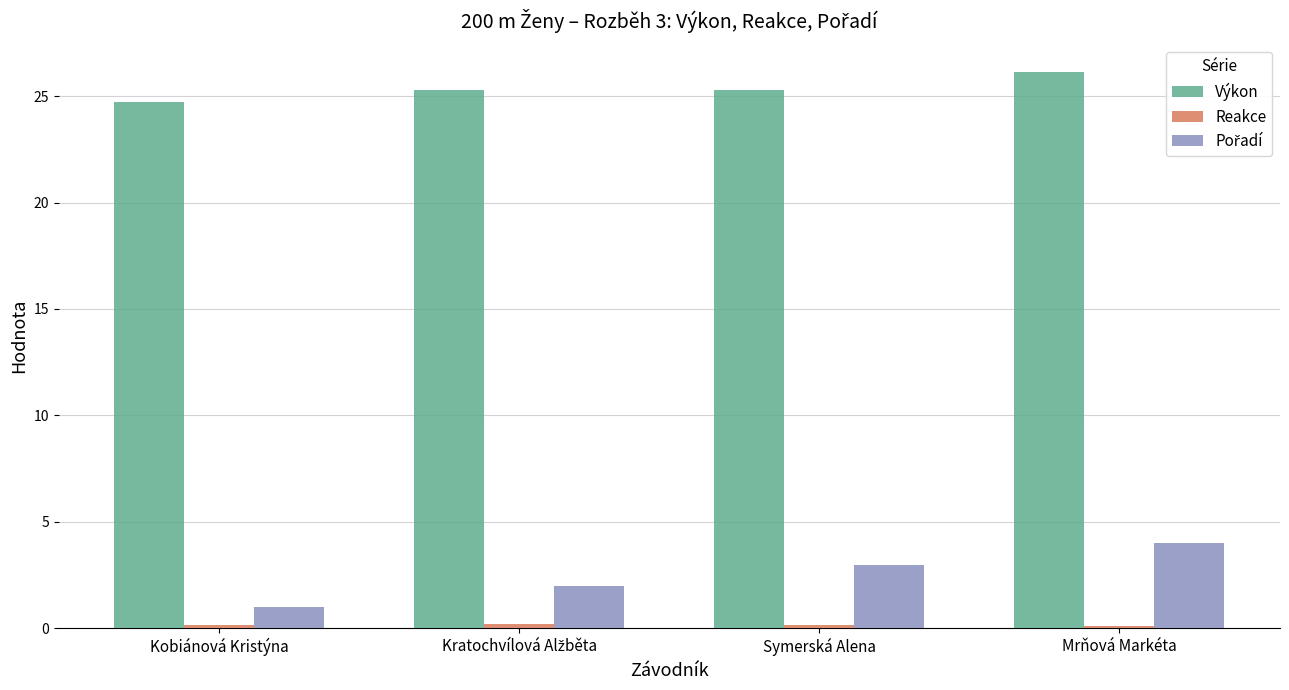

The Výkon series shows 24.7 at Kobiánová Kristýna. True or false?

True